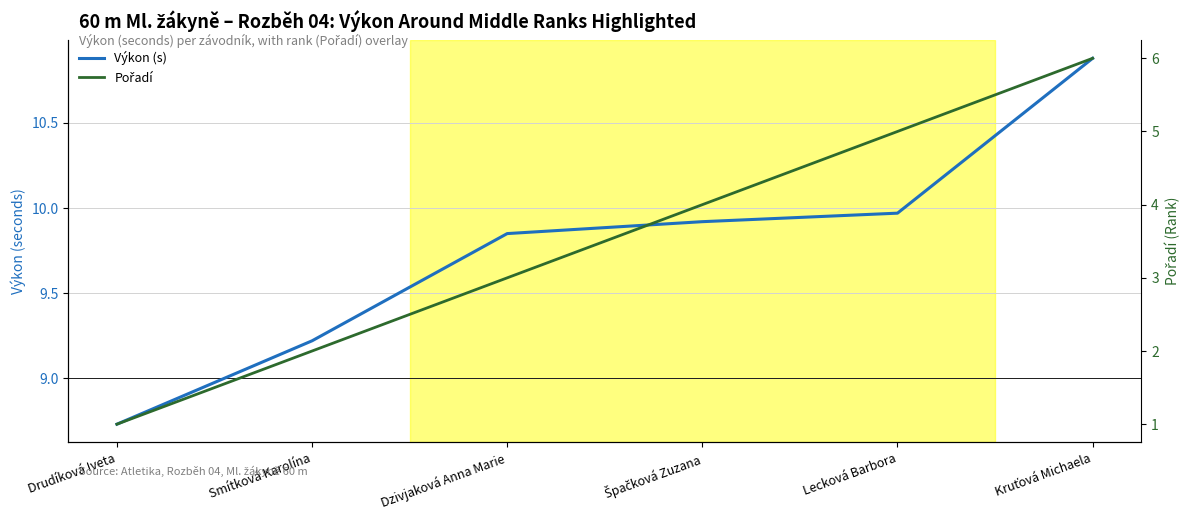

How many values in the Výkon (s) series exceed 9?

5